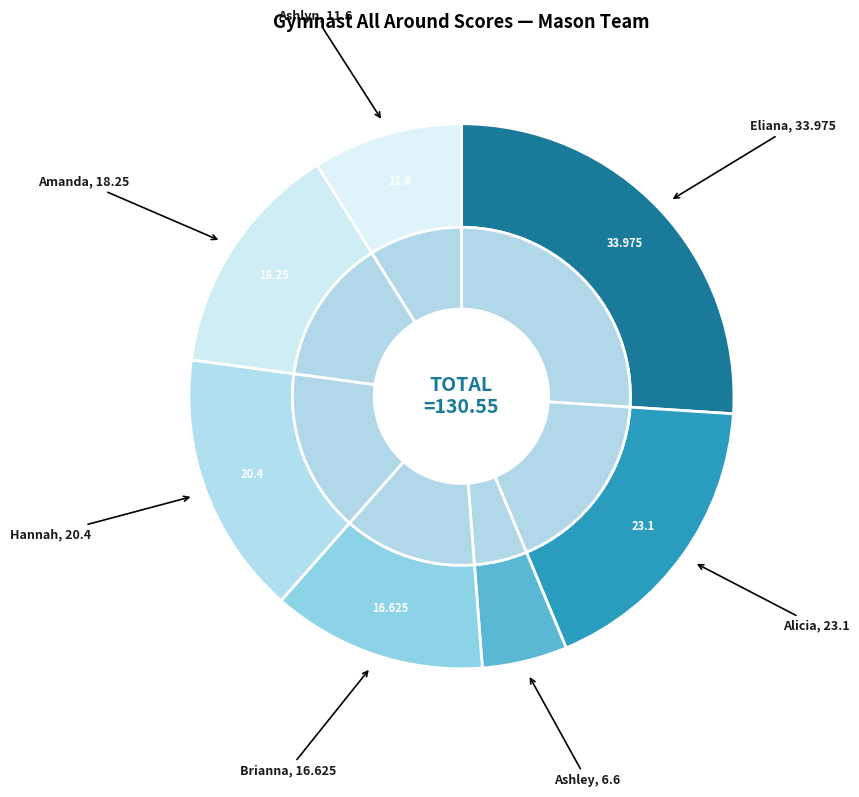

Do Ashlyn Wilkinson and Hannah Sebolt together represent more than half of the pie?

No